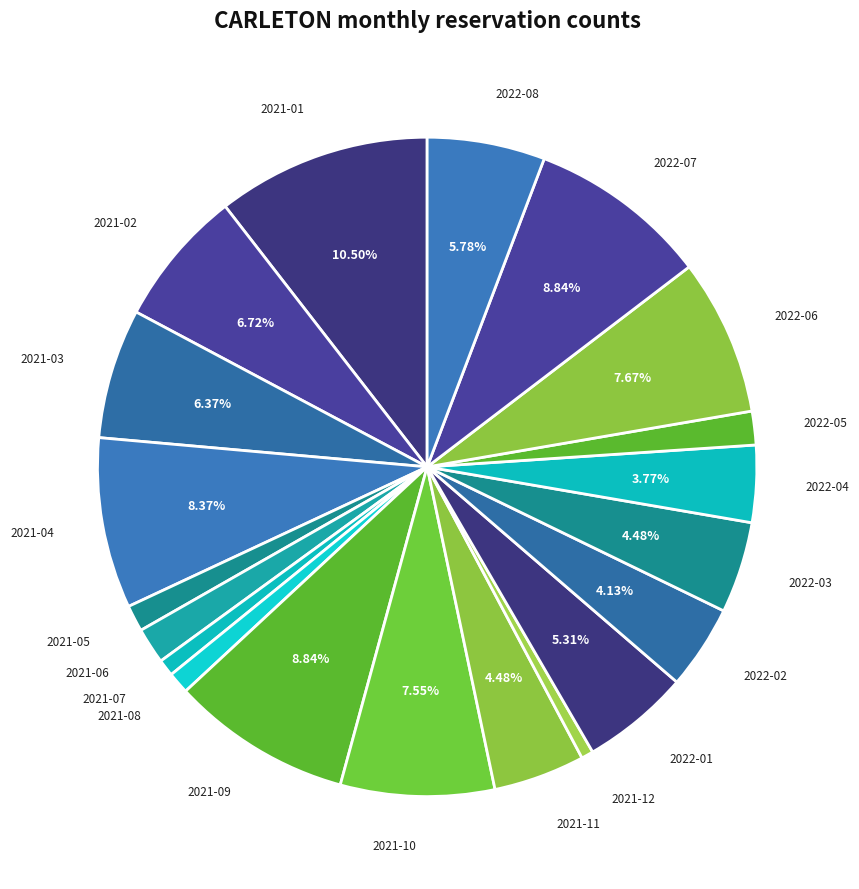

How many segments does this pie chart have?

20